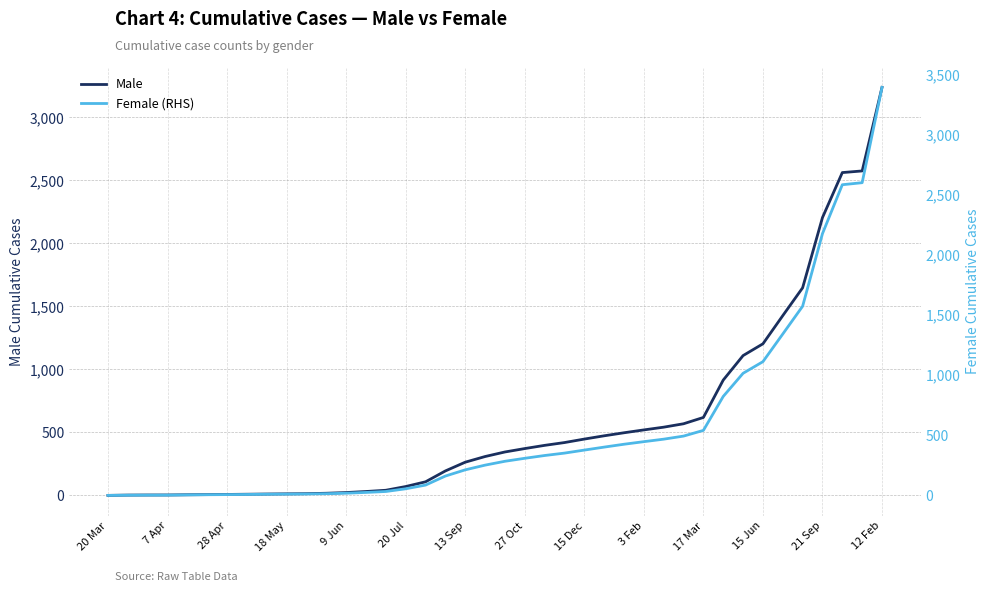

True or false: Male has more than 2 points higher than both neighbors.

False